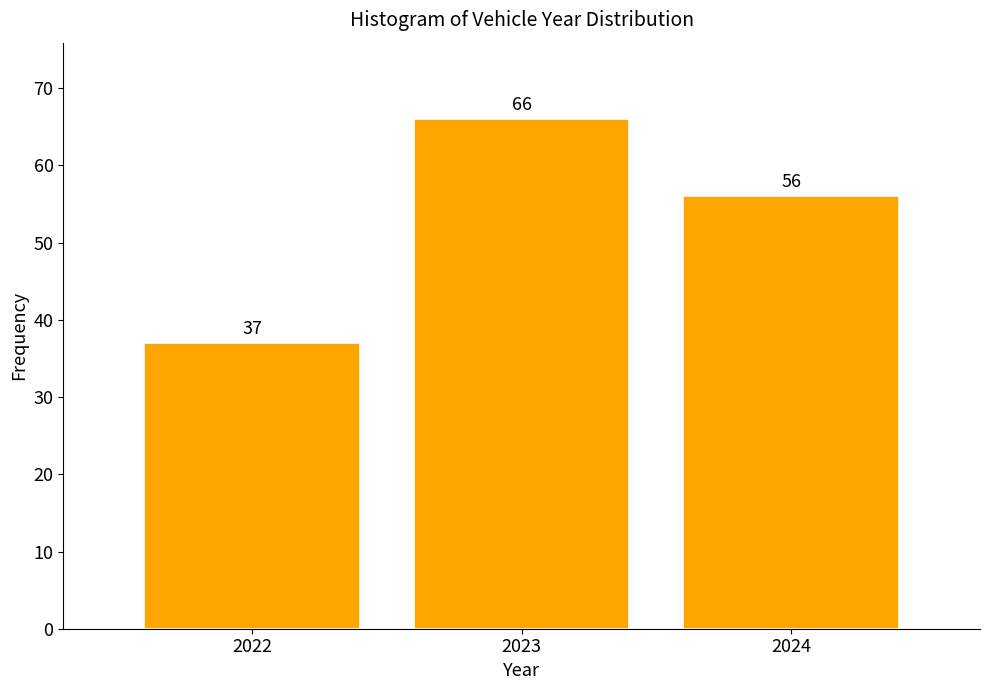

Reading left to right, transcribe all the data shown in this chart.

2022=37	2023=66	2024=56